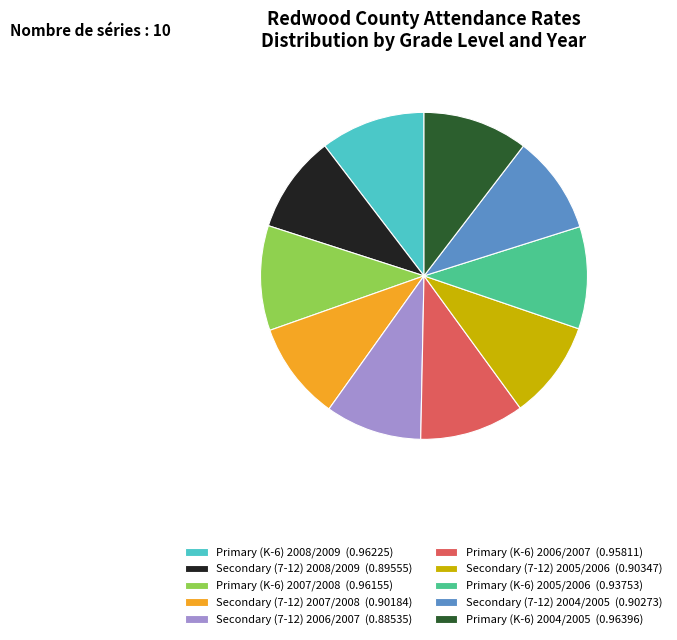

Is it true that Secondary (7-12) 2006/2007 is 19% of the pie?

False